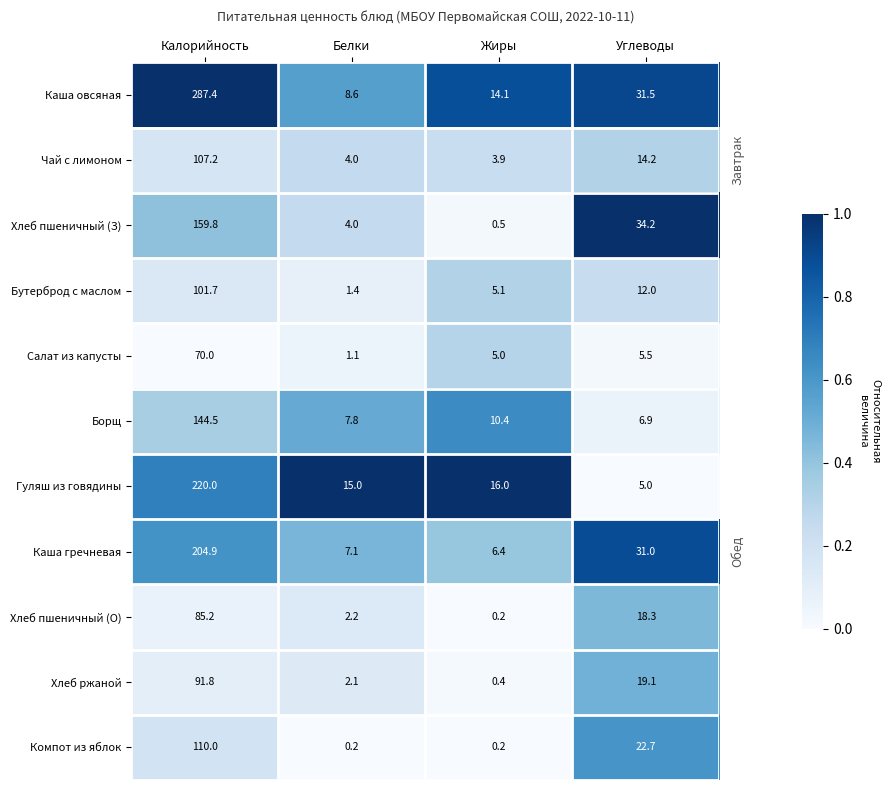

At which category is the sum across all series the highest?

Калорийность